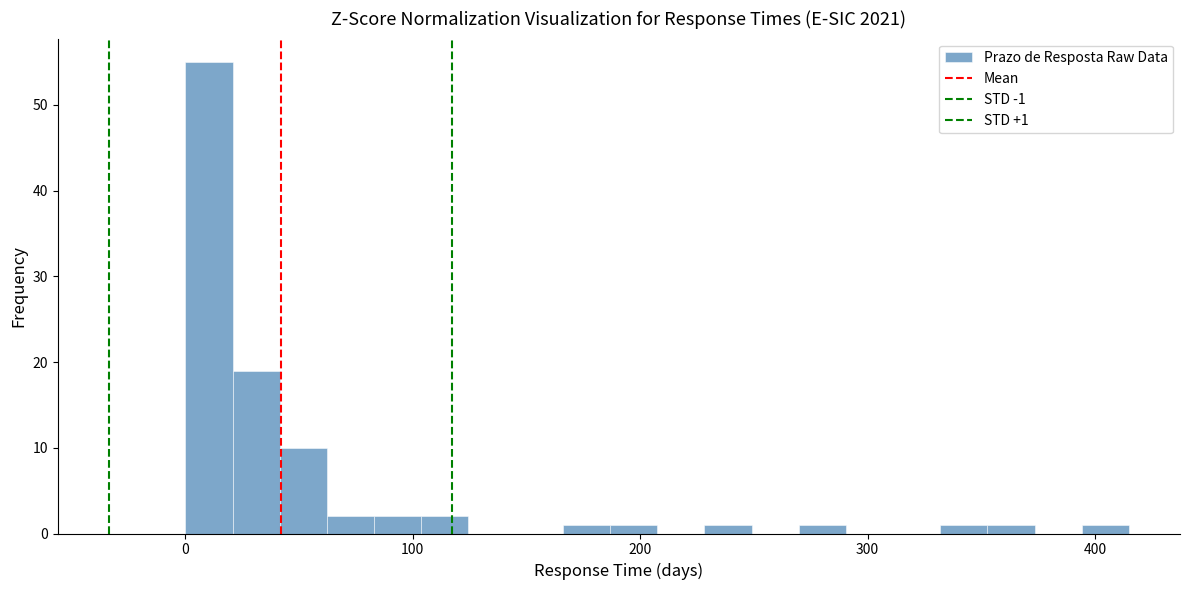

Read against the x-axis, roughly where is the centre of the tallest bar?

10